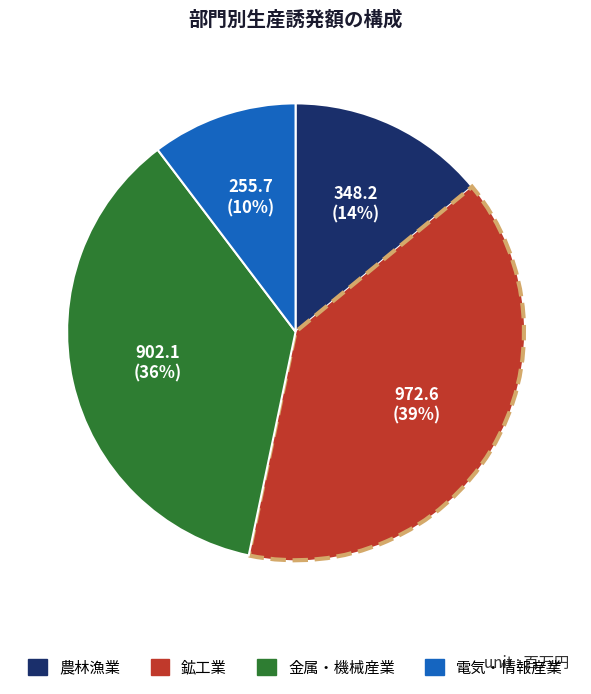

Is there a majority slice in this chart?

No